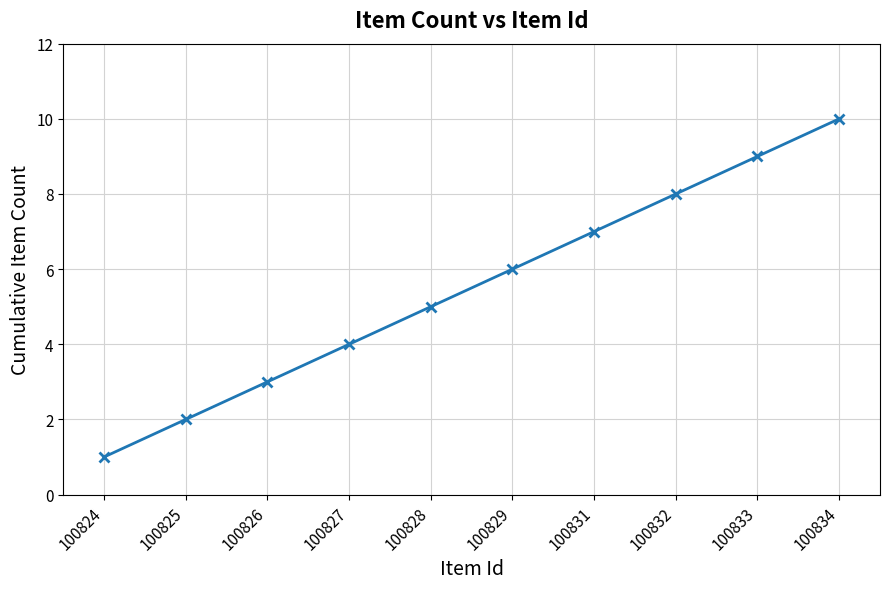

List the labels in order of value, smallest first.

100824, 100825, 100826, 100827, 100828, 100829, 100831, 100832, 100833, 100834